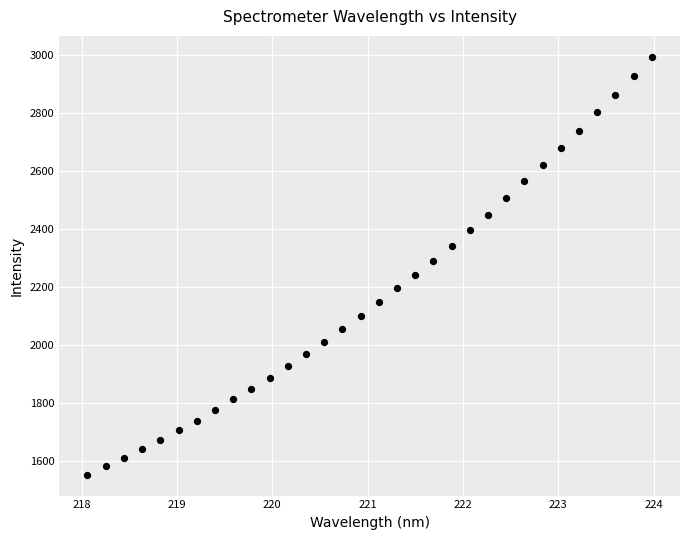

What is the range of X values (max minus min)?

5.9